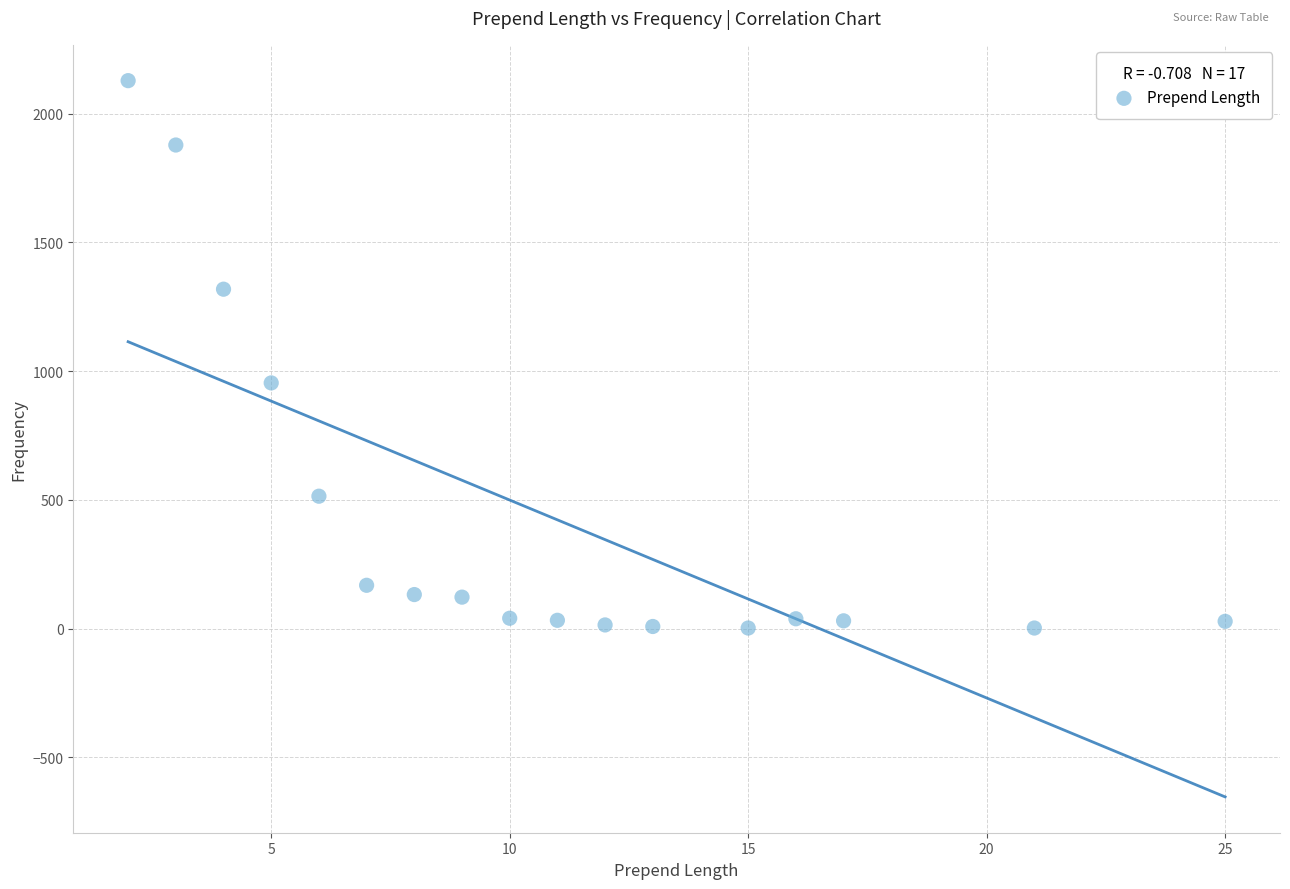

What Y value in the scatter plot is closest to 1065?

954